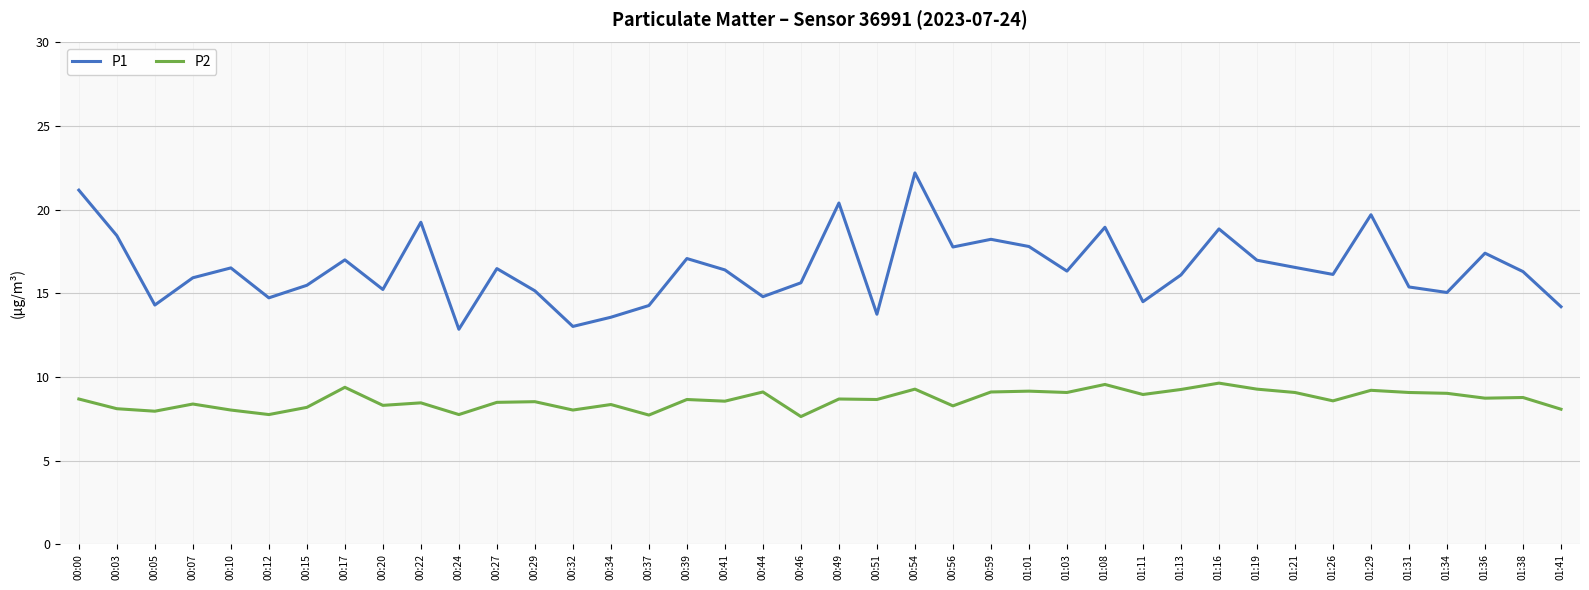

Is it true that P1 equals 24.3 at 00:39?

False